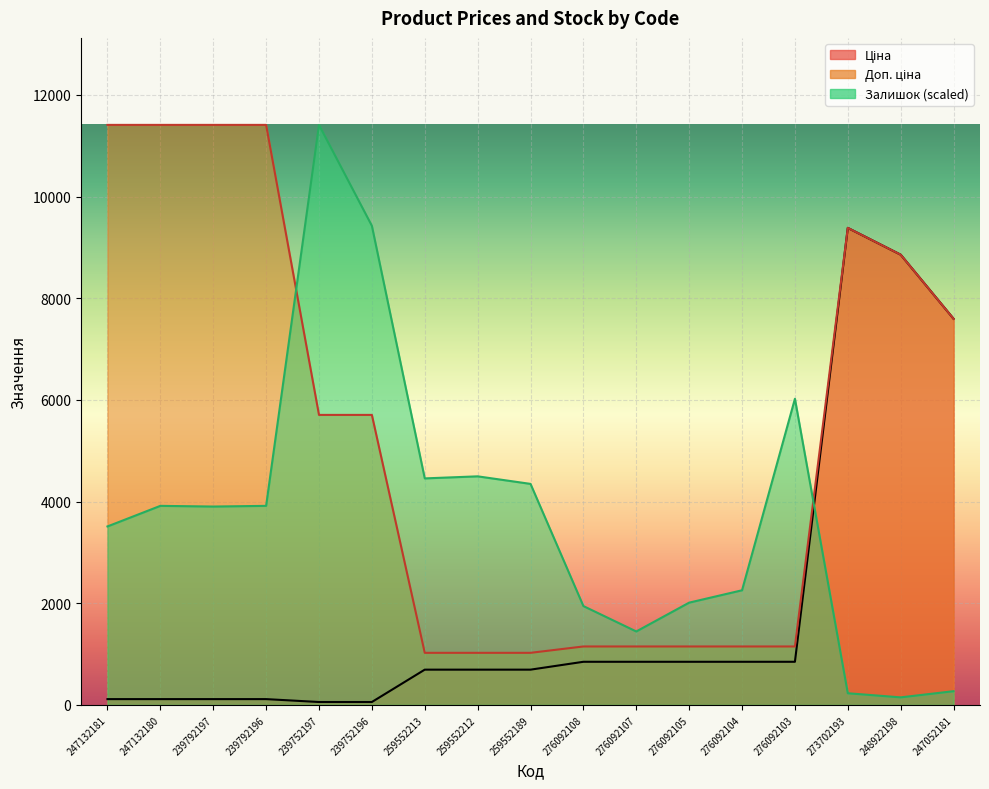

At which label is Залишок closest to 5779?

276092103